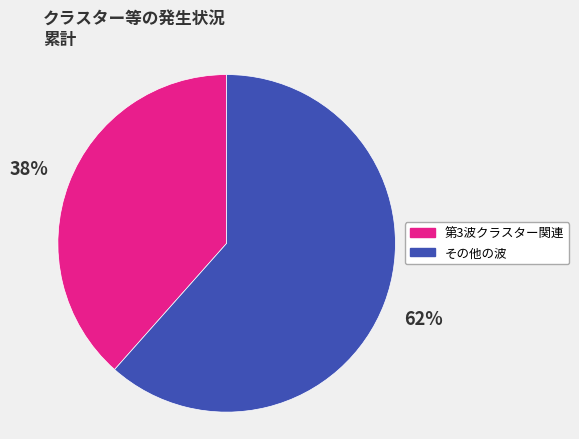

To the nearest percent, what percentage of the pie is 第3波クラスター関連?

38%